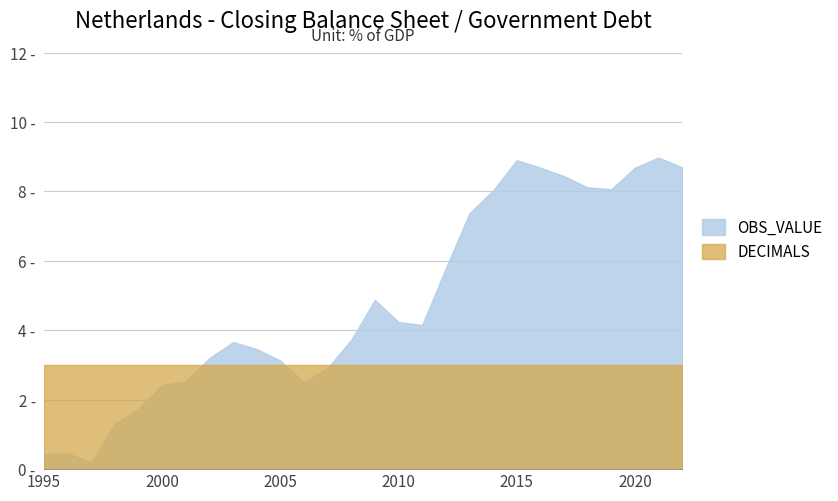

What is the highest value of the DECIMALS series?

3.0